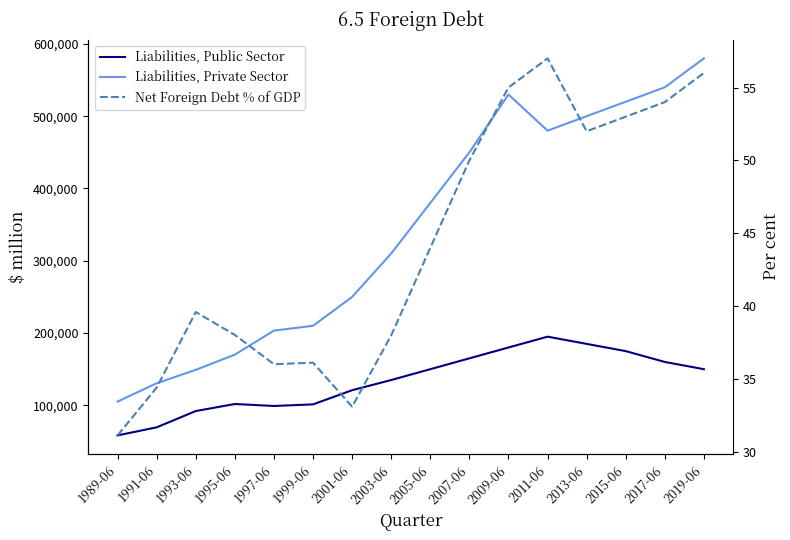

How many lines are shown in the chart?

3